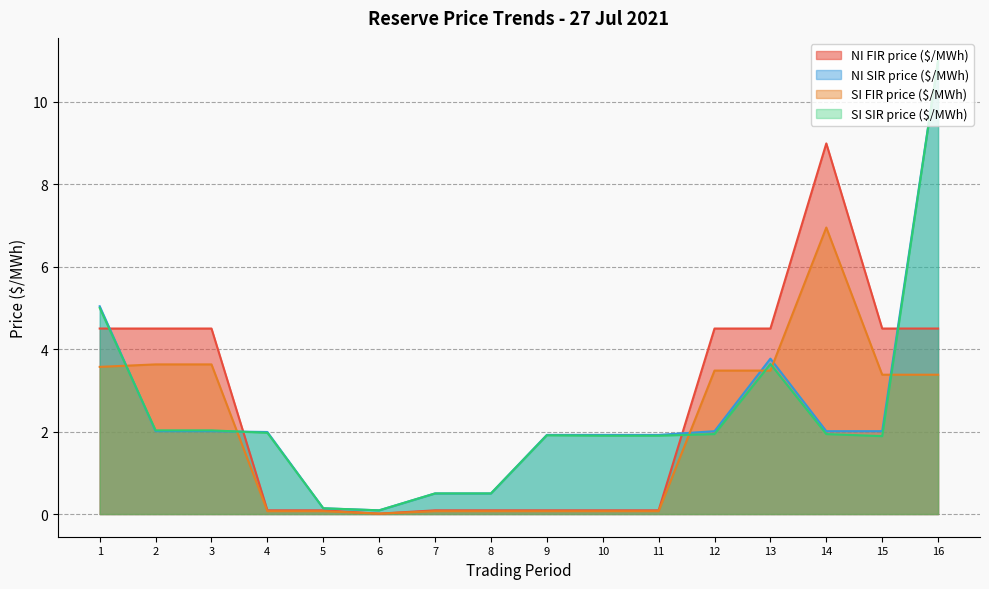

Is it true that SI SIR price ($/MWh) equals 17.3 at 16?

False